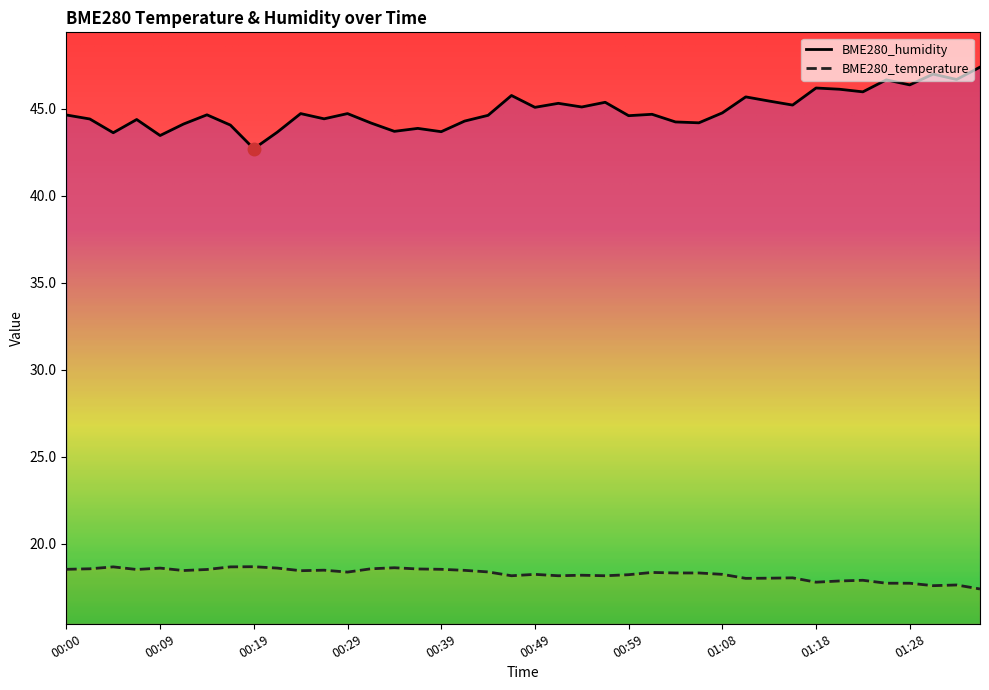

What is the total value across all series at 00:22?

62.3